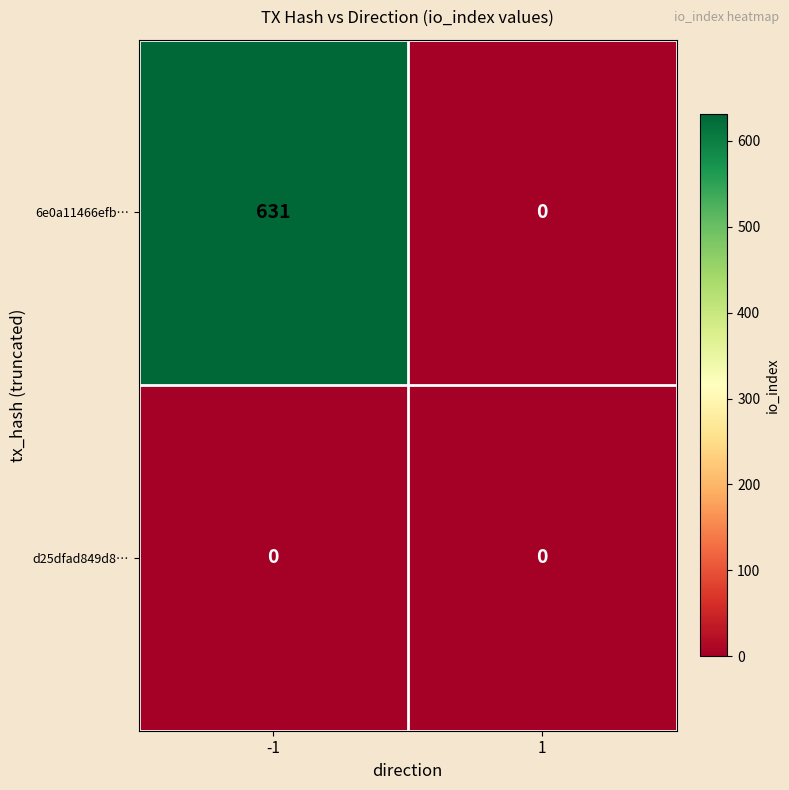

What is the greatest value displayed?

631